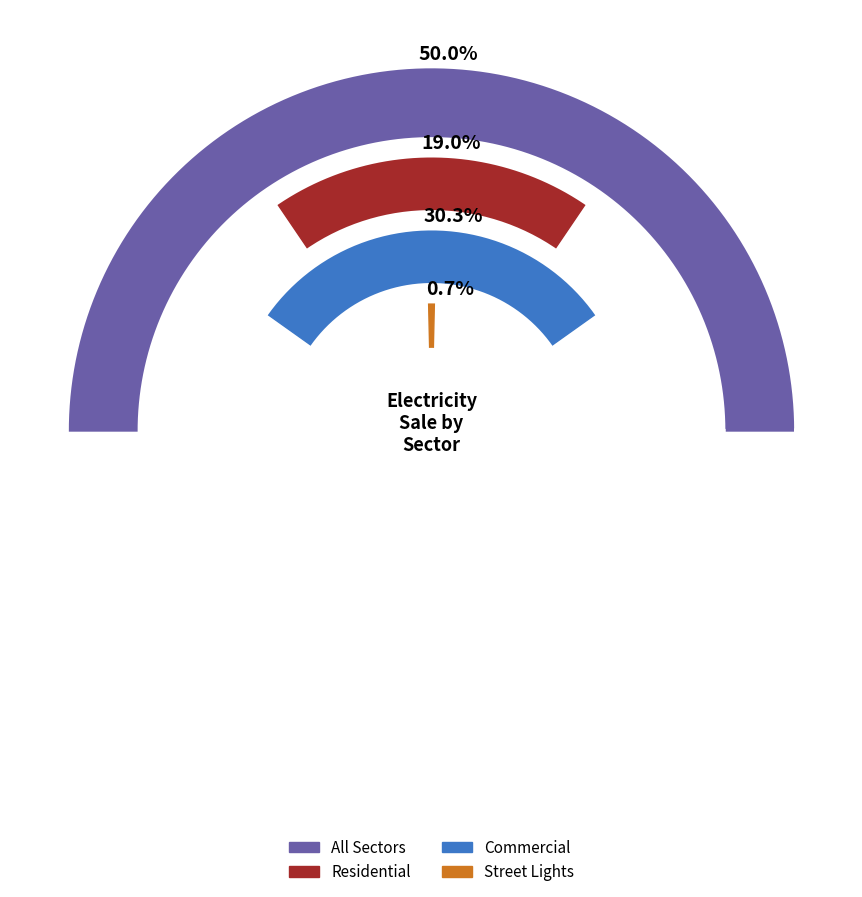

To the nearest percent, what is the average slice percentage?

25%